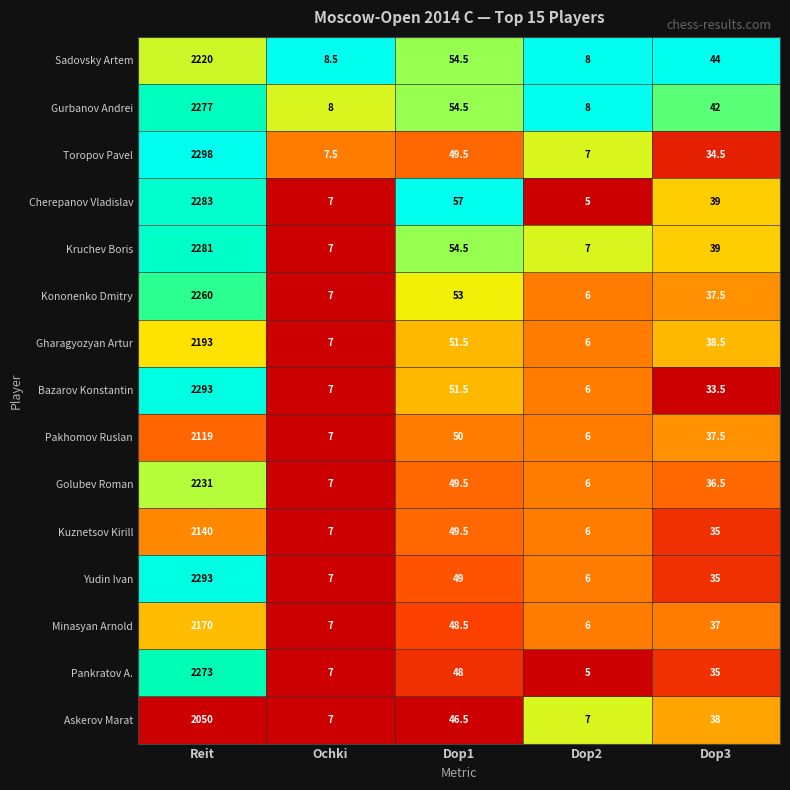

What is the difference between the Pakhomov Ruslan values at Dop1 and Dop3?

12.5